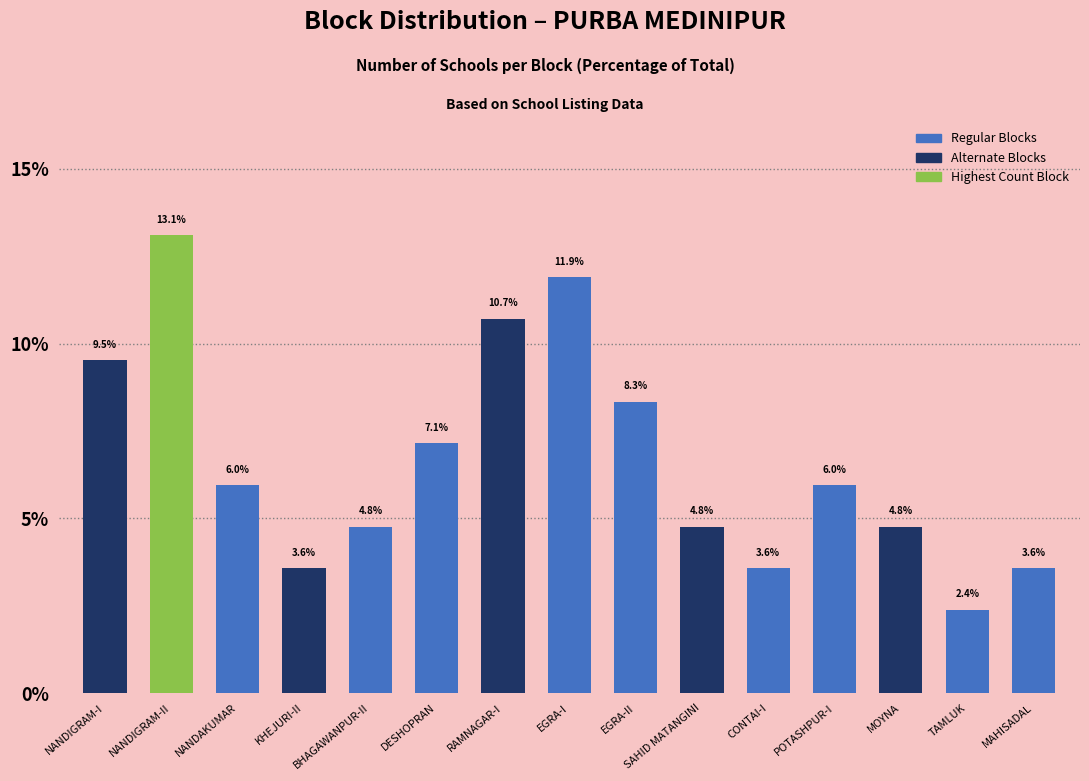

Between CONTAI-I and EGRA-II, which is larger?

EGRA-II